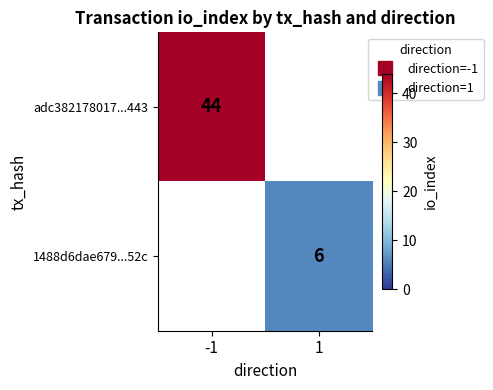

How many distinct data groups are displayed?

2